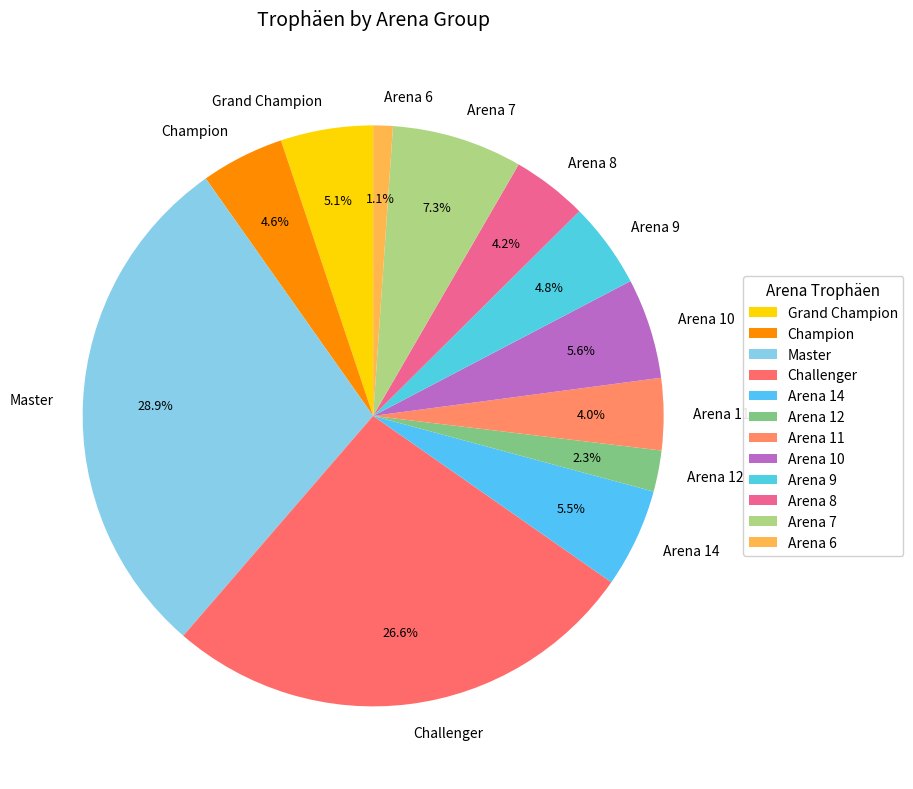

Does Grand Champion represent more than half of the total?

No